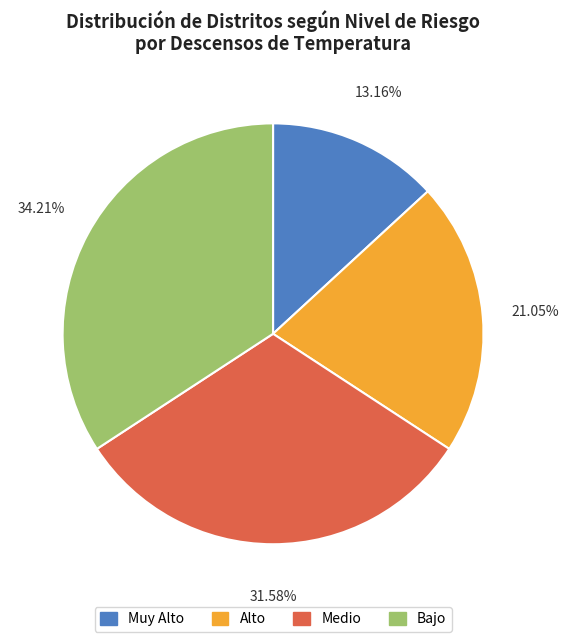

Which category has the smallest portion of the pie?

Muy Alto